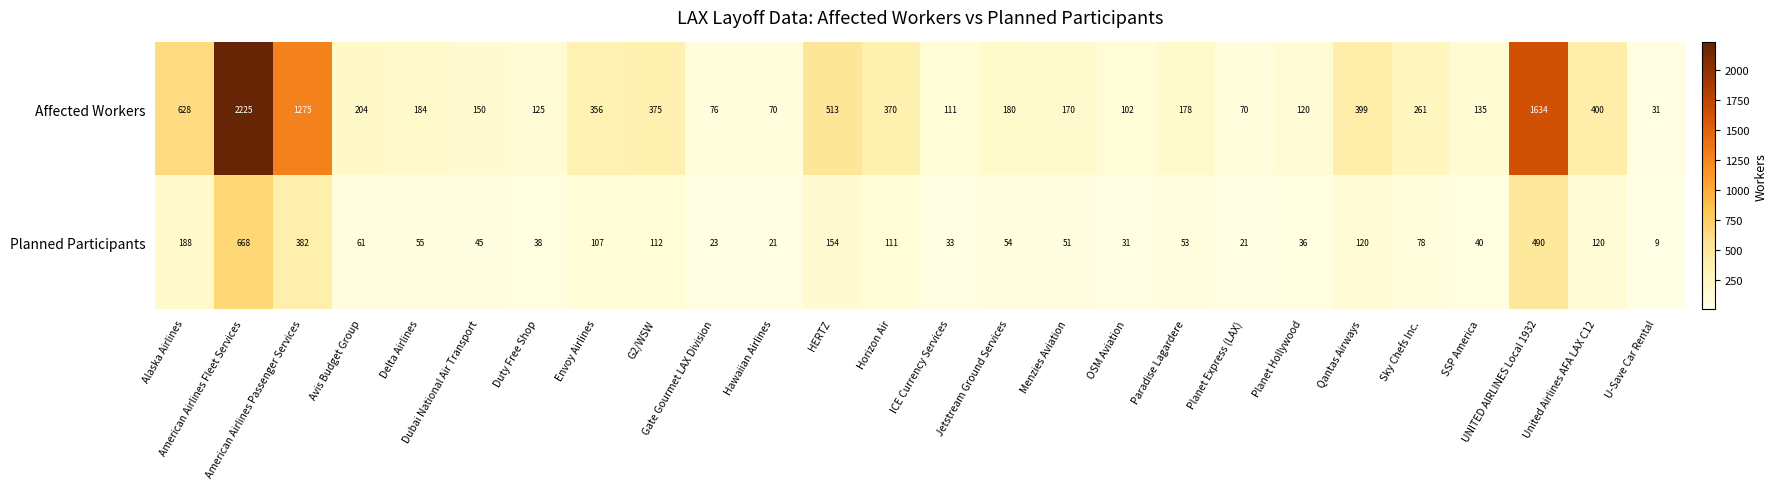

At how many categories does at least one series exceed 656?

3